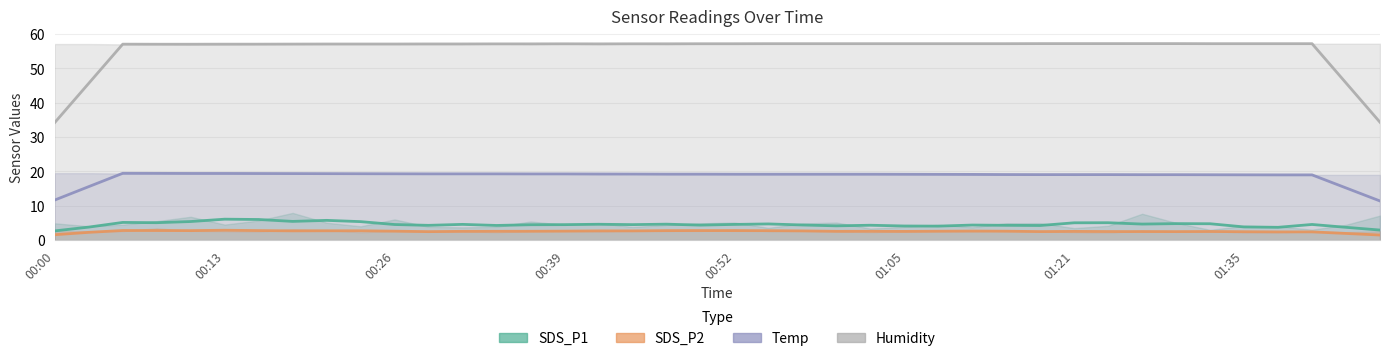

What is the maximum value for SDS_P2?

3.5